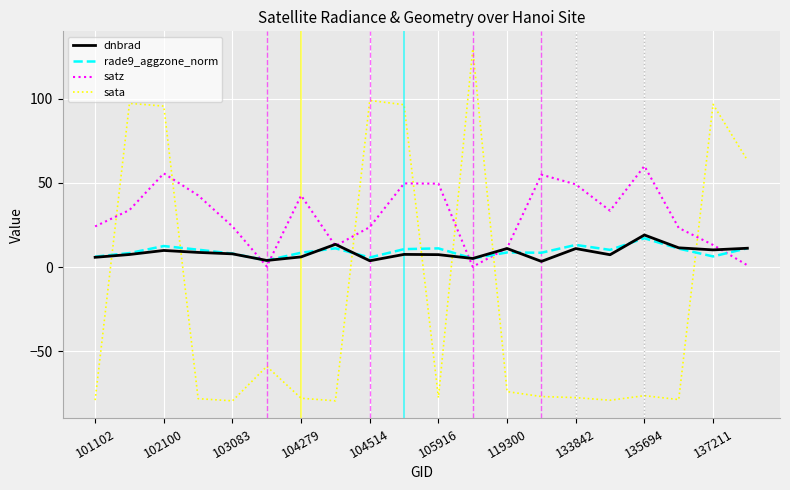

Which series has the largest total across all categories?

satz